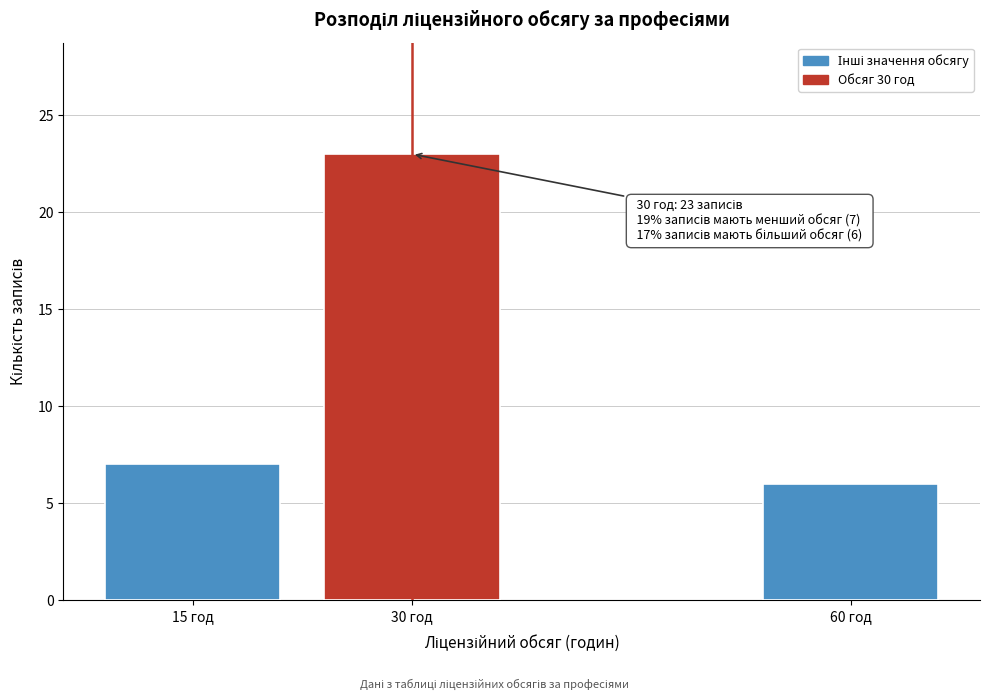

Reading left to right, what are all the values shown in this chart?

7	23	6